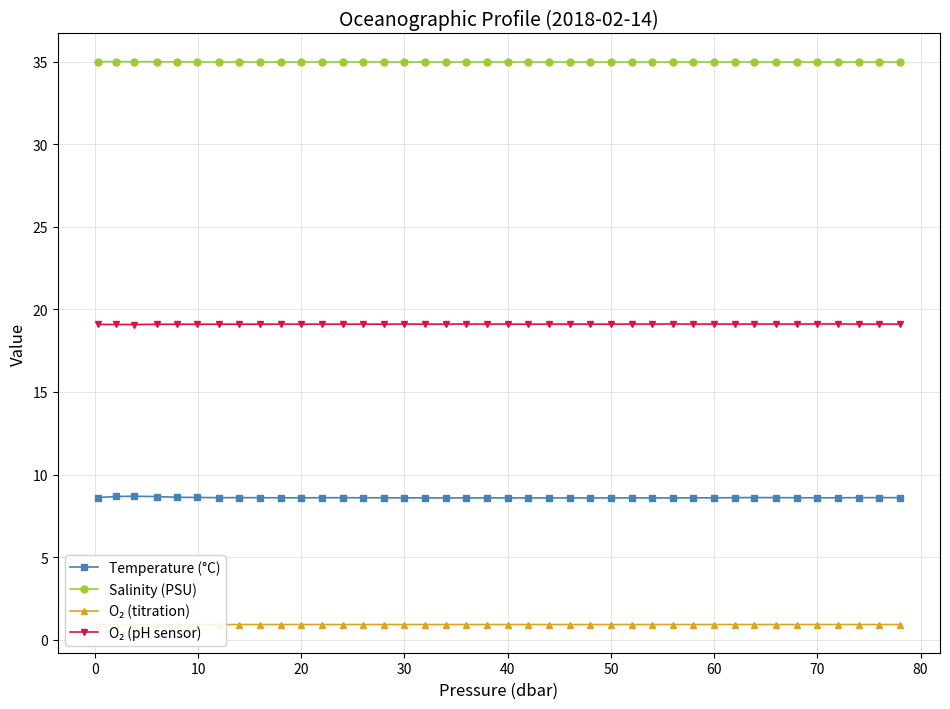

The Temperature (°C) series shows 8.6 at 20. True or false?

True